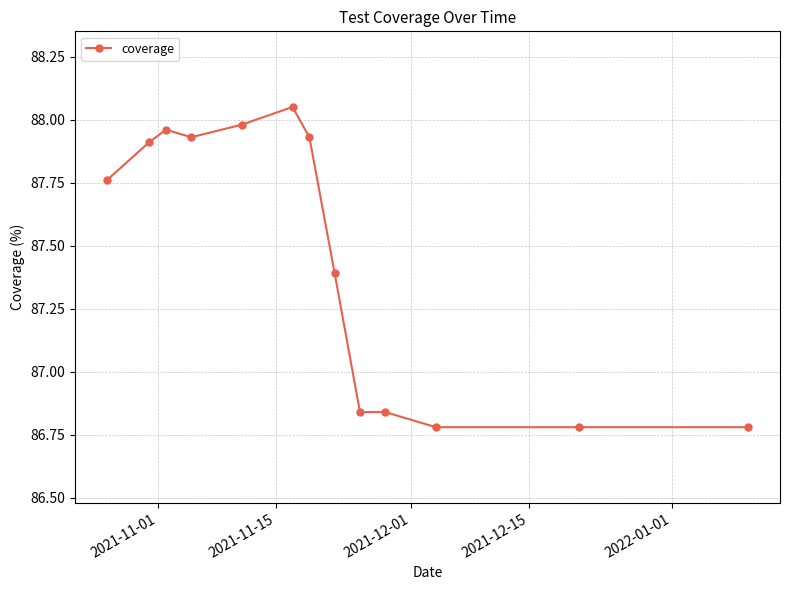

True or false: there are more than 1 points higher than both neighbors.

True